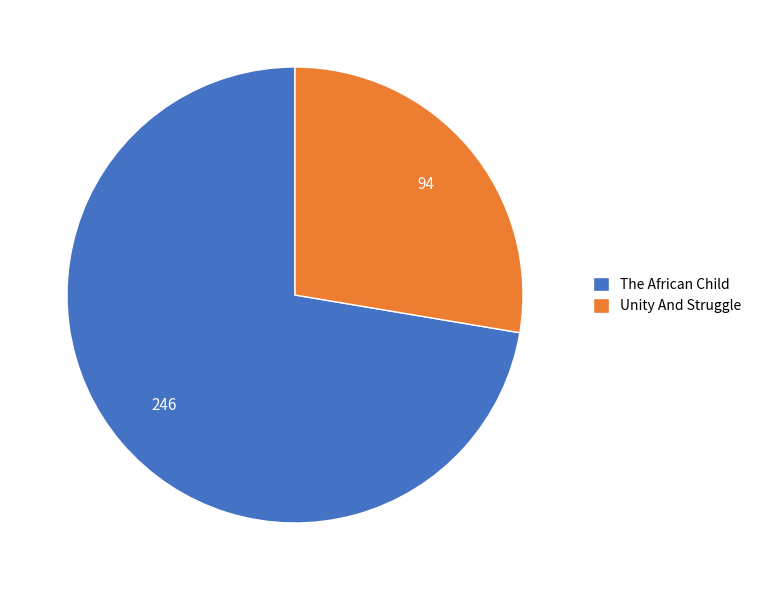

How many slices are in this pie chart?

2